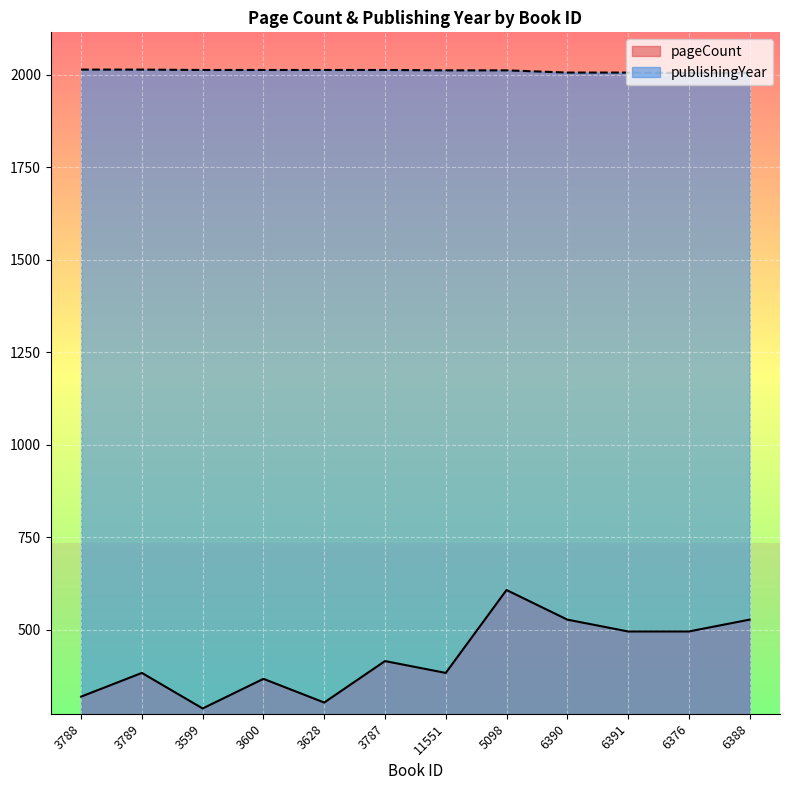

What is the highest value of the publishingYear series?

2014